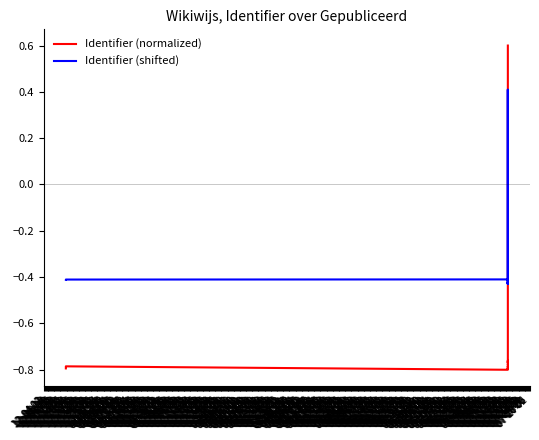

What is the spread (max minus min) of values at 12-04 02?

0.4